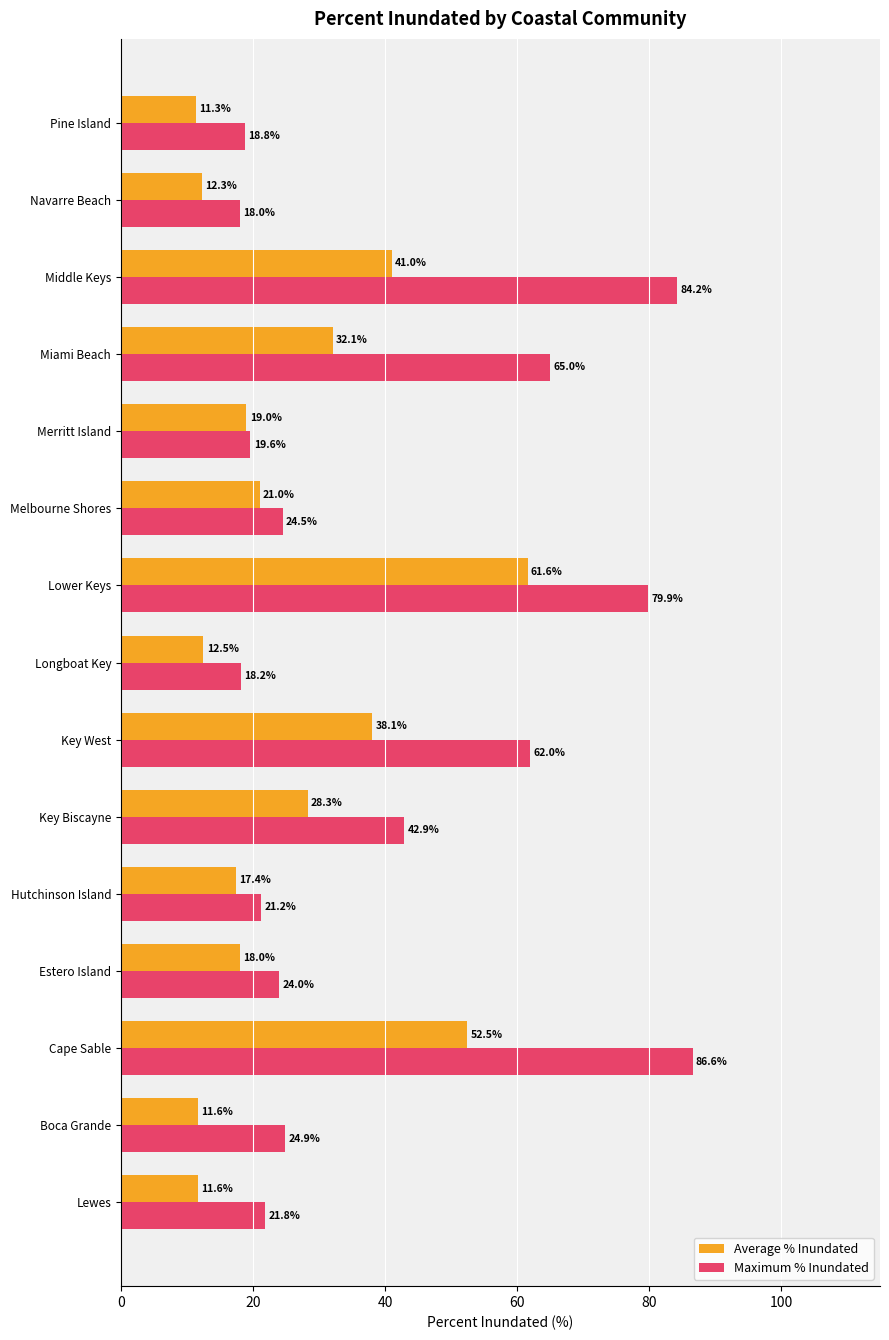

The Average % Inundated series shows 8.3 at Hutchinson Island. True or false?

False